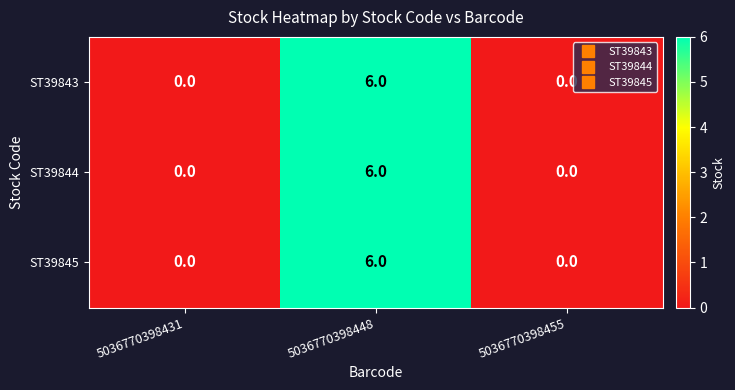

What is the total value across all series at 5036770398448?

18